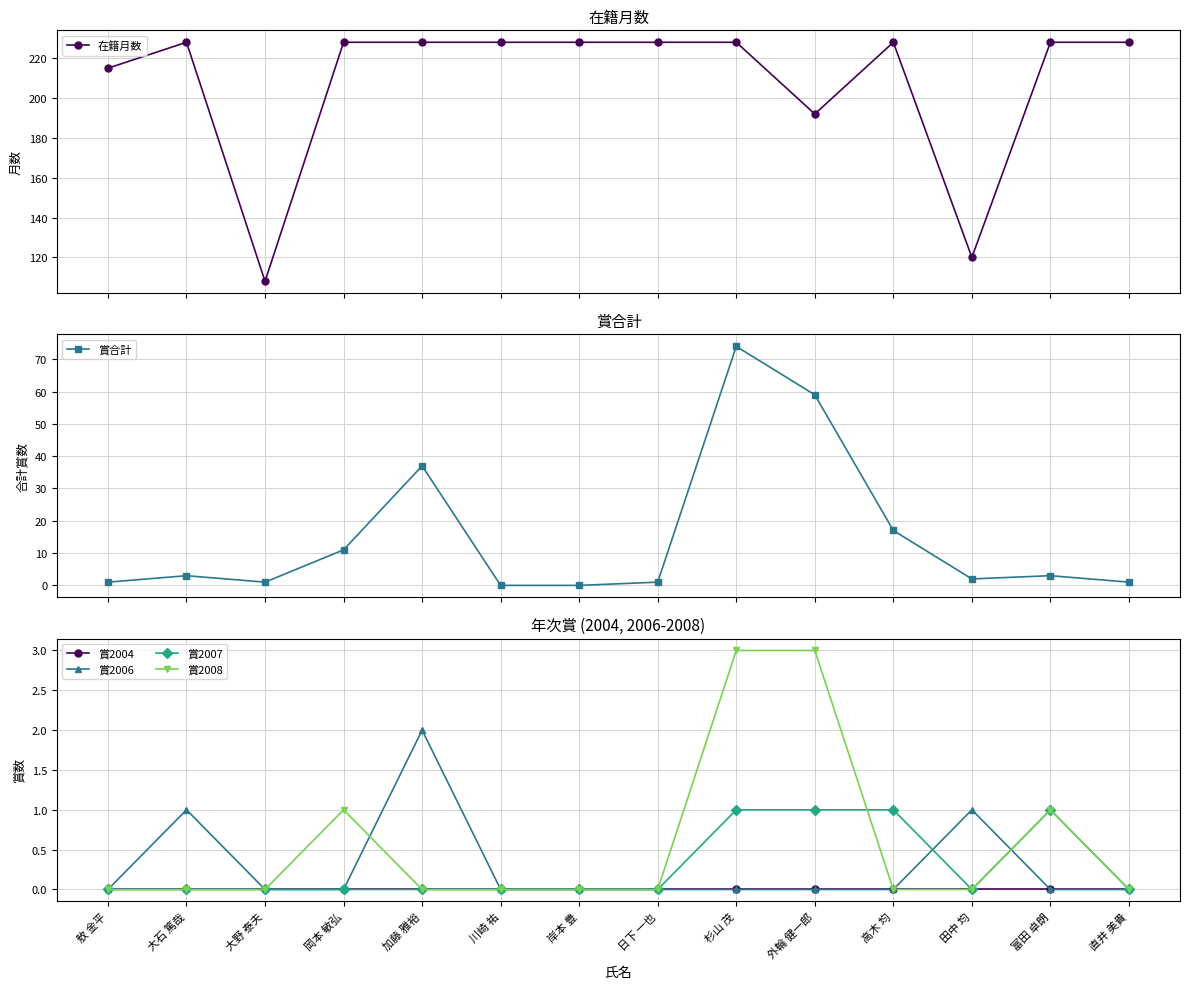

How many lines are shown in the chart?

6